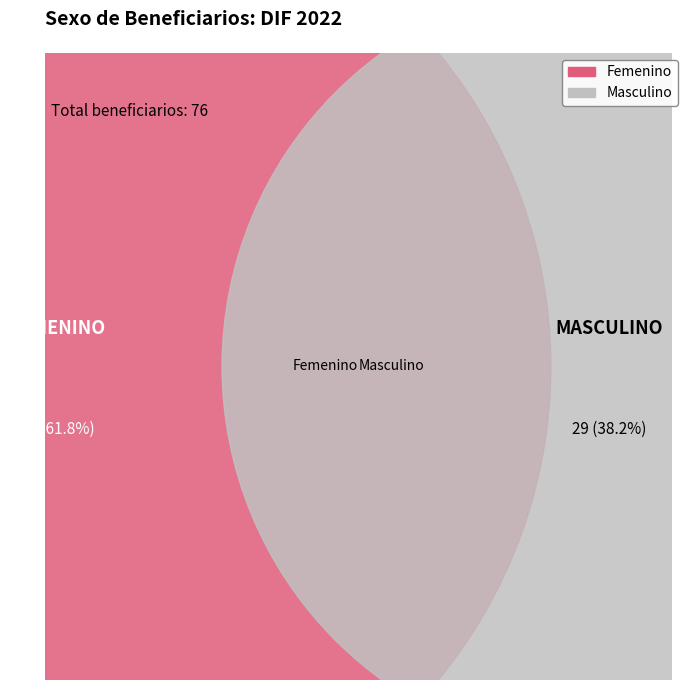

Is Femenino the majority of the pie?

Yes